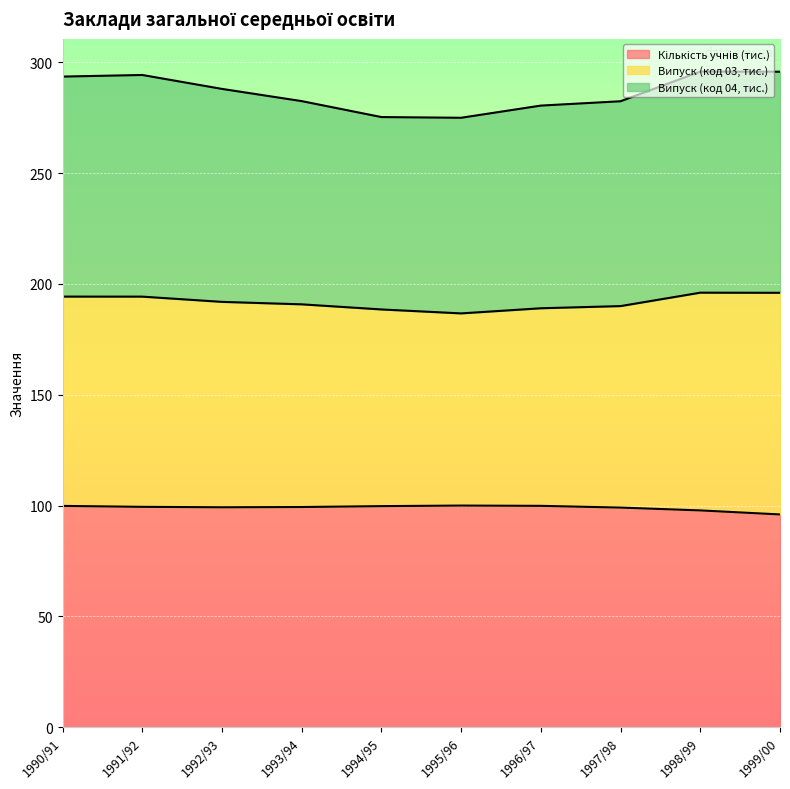

True or false: Випуск (код 04, тис.) and Кількість учнів (тис.) intersect in this chart.

False